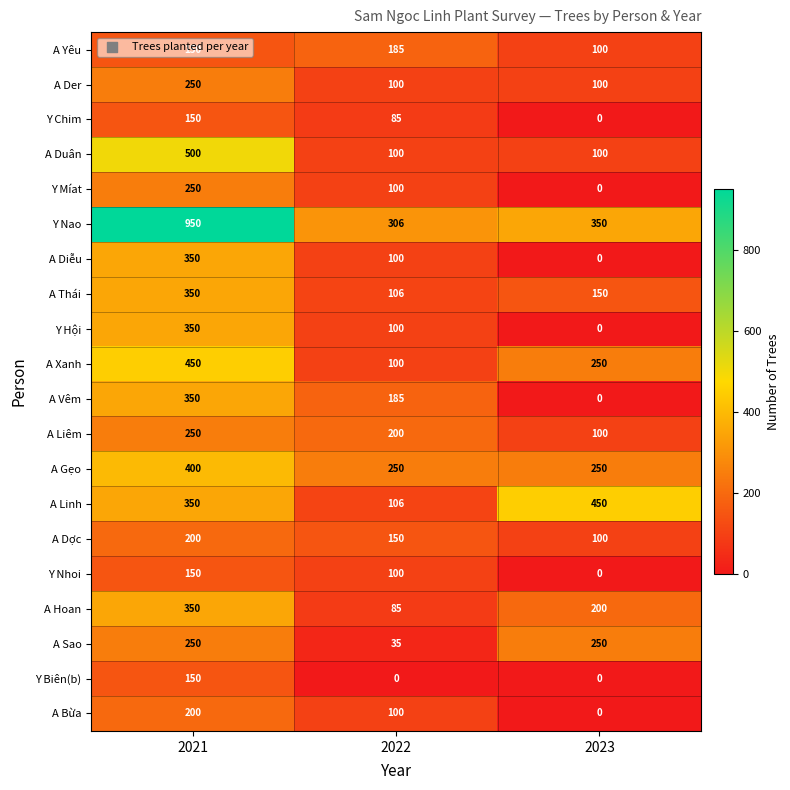

Which label corresponds to the largest value in the chart?

2021